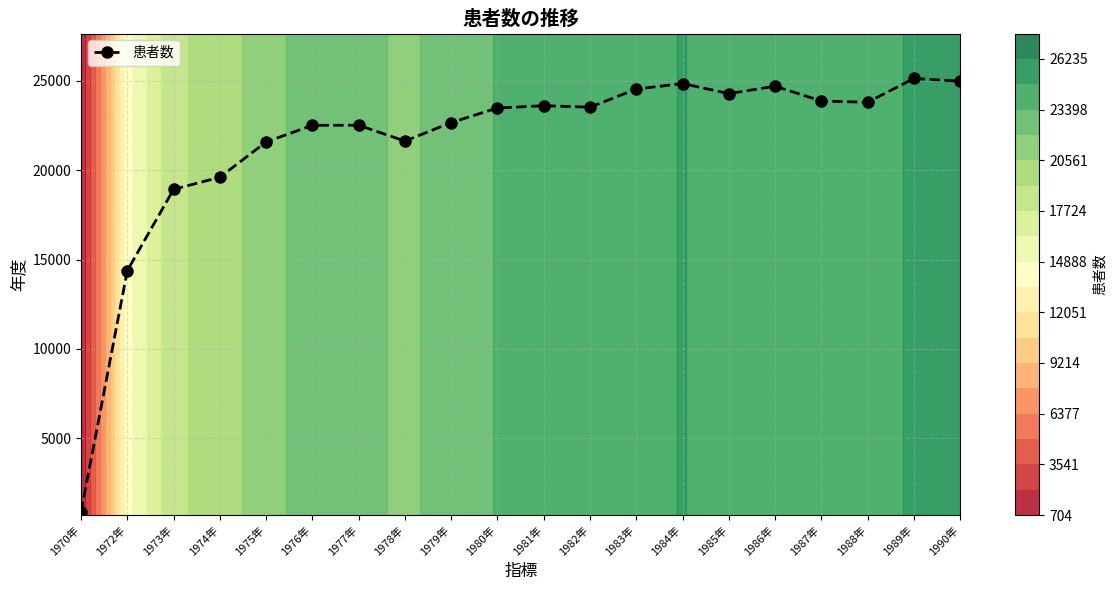

At which label is the value closest to 13009?

1972年